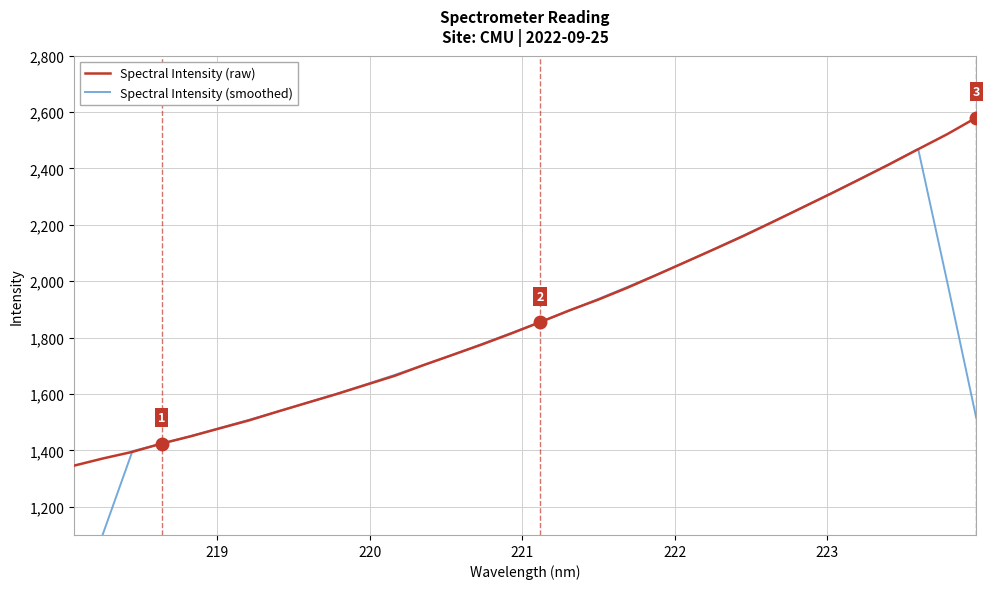

What is the difference between the maximum and minimum values in the Spectral Intensity (smoothed) series?

1646.8